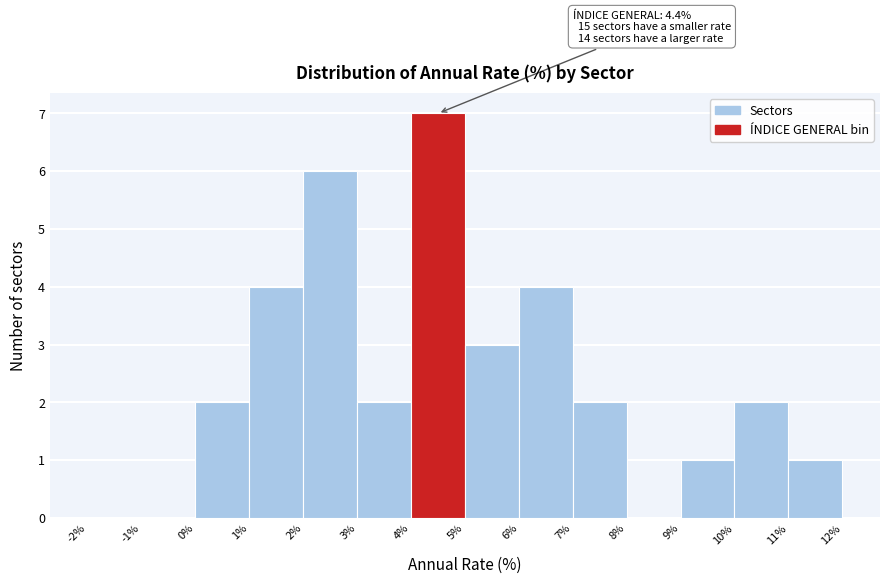

Over which range of the x-axis is the bar tallest?

4% to 5%